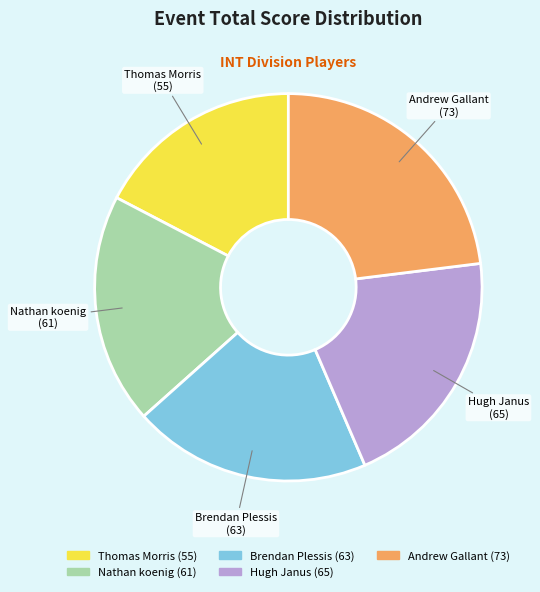

True or false: Nathan koenig accounts for 32% of the total.

False